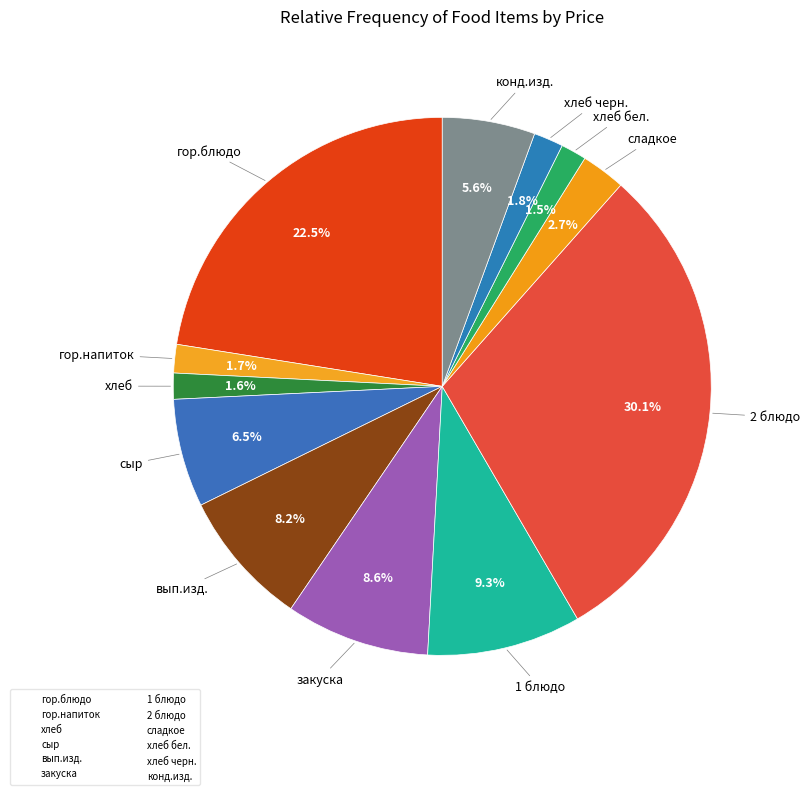

Which category has the biggest portion of the pie?

2 блюдо